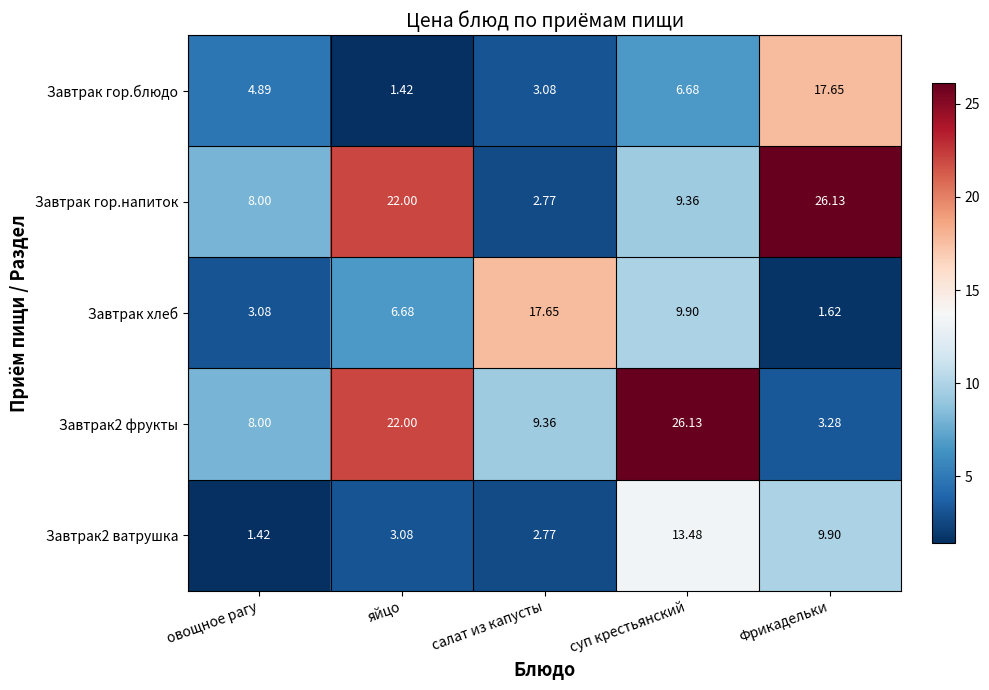

Where does the Завтрак гор.блюдо series first go above 4?

овощное рагу